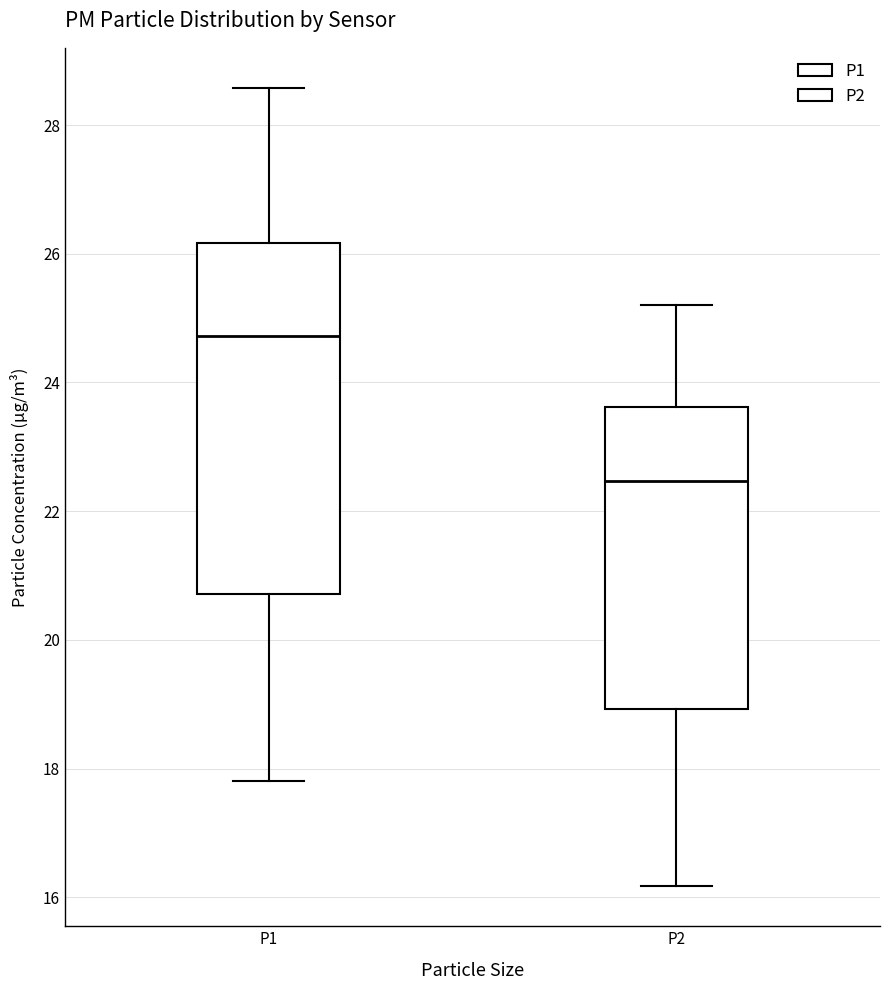

Reading left to right, transcribe this box plot: for each box, give where its median line is, the range the box spans, and where its two whiskers end, as read against the y-axis. The values are not printed on the chart, so give them approximately, as read against the axis.

P1: median 24.8, box 20.8 to 26.2, whiskers 17.8 to 28.6
P2: median 22.4, box 19.0 to 23.6, whiskers 16.2 to 25.2